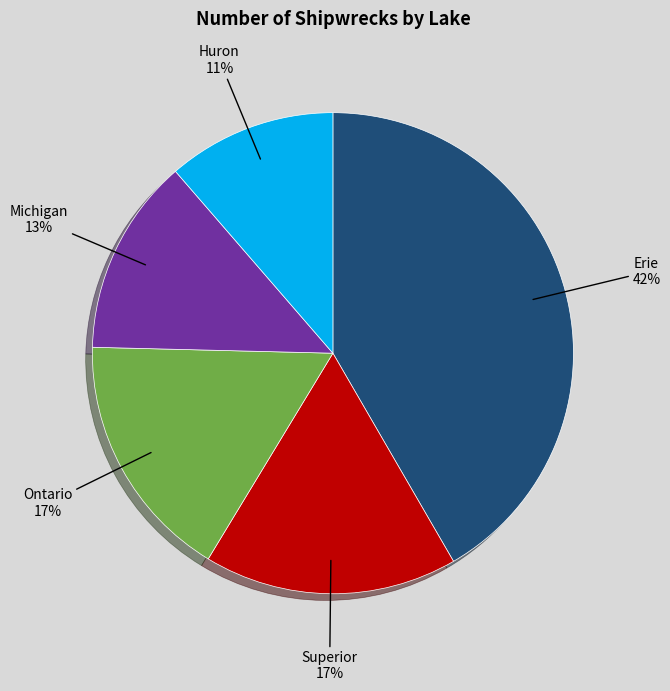

To the nearest percent, what is the average slice percentage?

20%